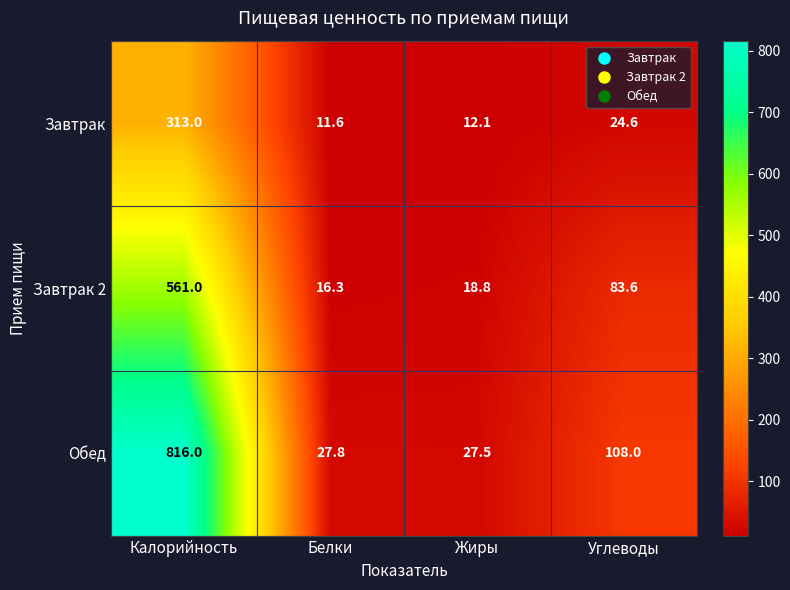

How many categories are shown in the chart?

4